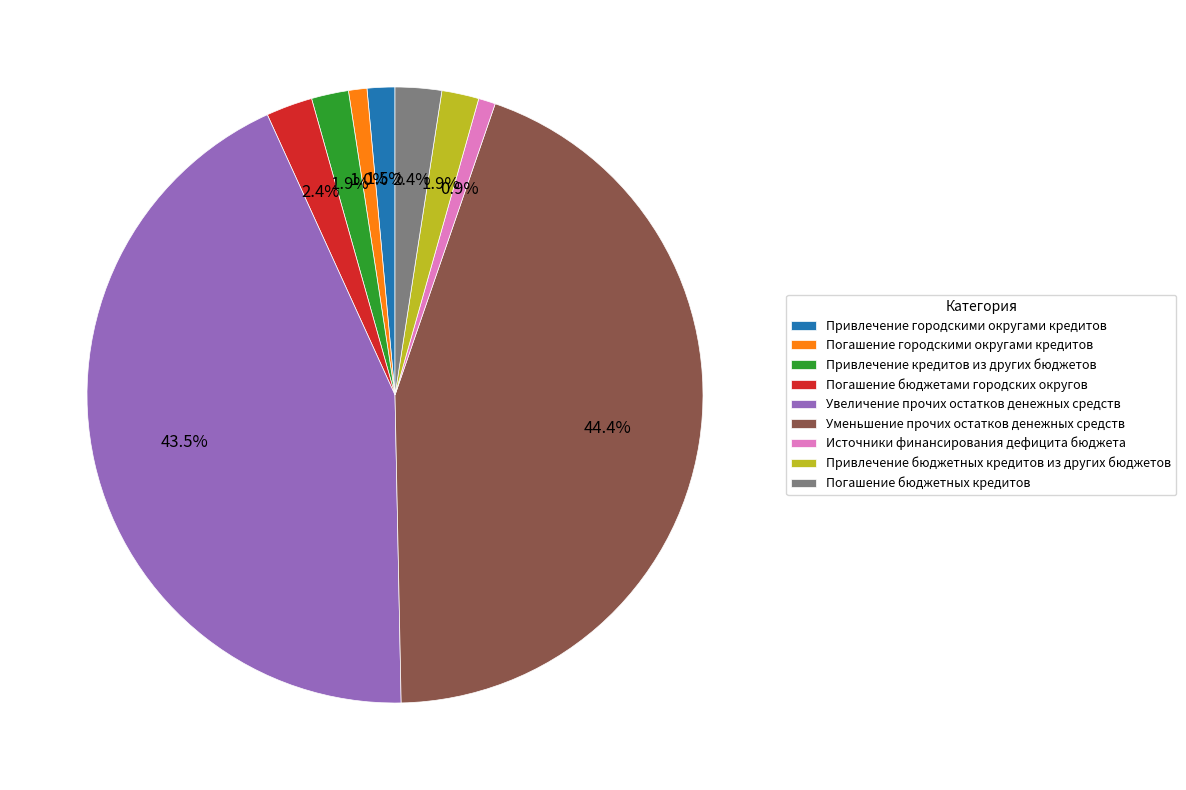

Does Увеличение прочих остатков денежных средств represent more than half of the total?

No